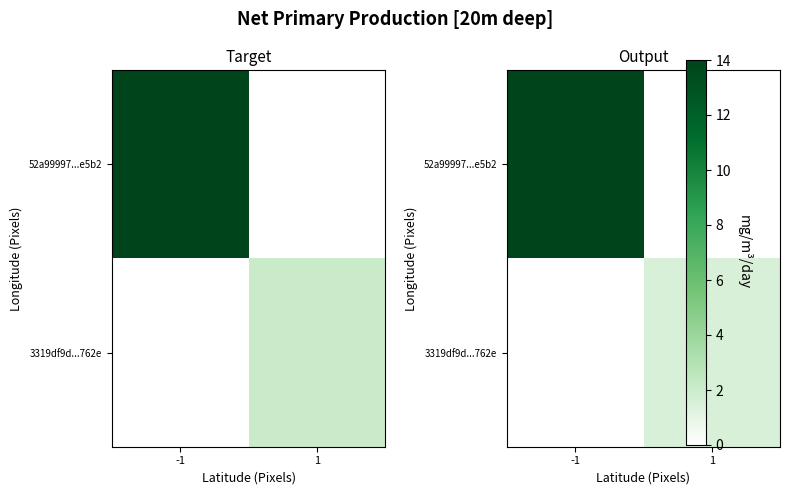

At which label is 3319df9d...762e closest to 0?

-1